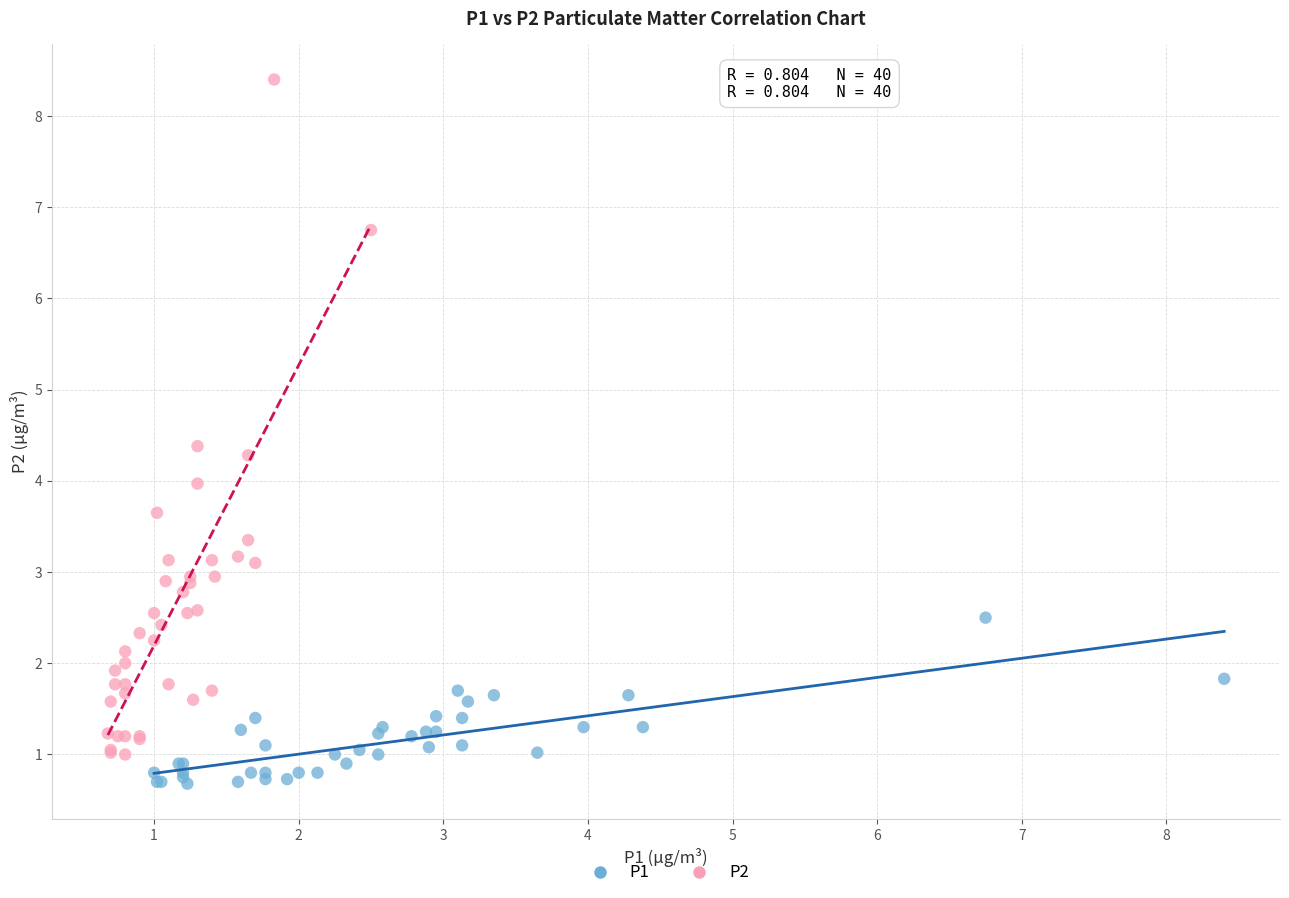

What are all the series names shown in the legend?

P1, P2